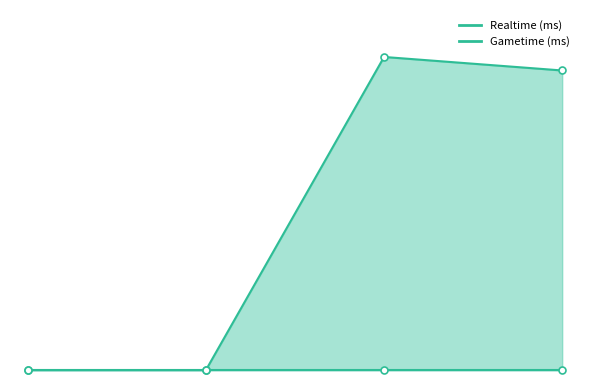

True or false: there are more than 0 points higher than both neighbors.

True